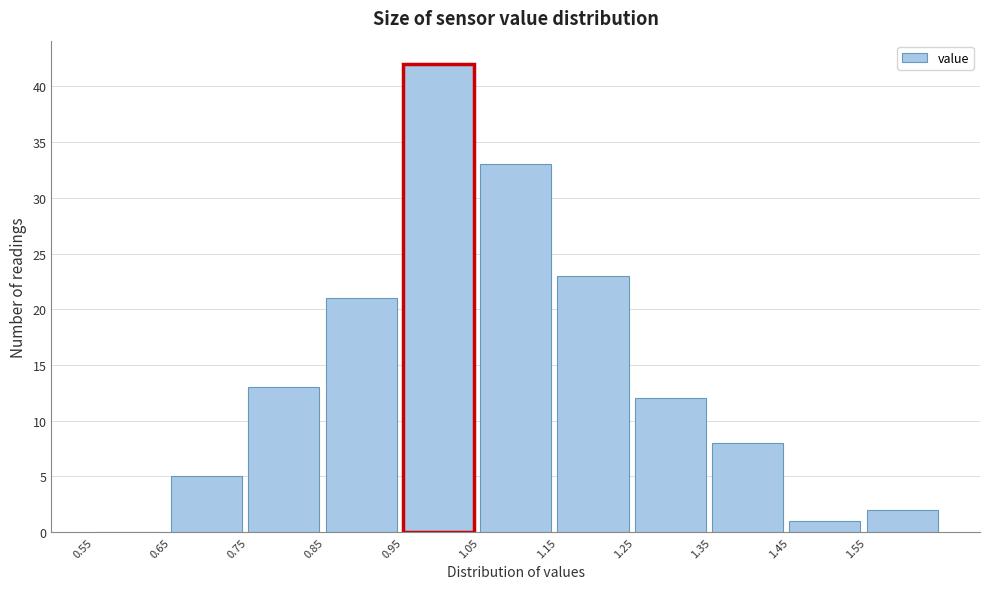

Reading left to right, transcribe this chart: for each bar, give the range it covers on the x-axis and its height. The values are not printed on the chart, so give them approximately, as read against the axis.

0.55 to 0.65: 0
0.65 to 0.75: 5
0.75 to 0.85: 13
0.85 to 0.95: 21
0.95 to 1.05: 42
1.05 to 1.15: 33
1.15 to 1.25: 23
1.25 to 1.35: 12
1.35 to 1.45: 8
1.45 to 1.55: 1
1.55 to 1.65: 2